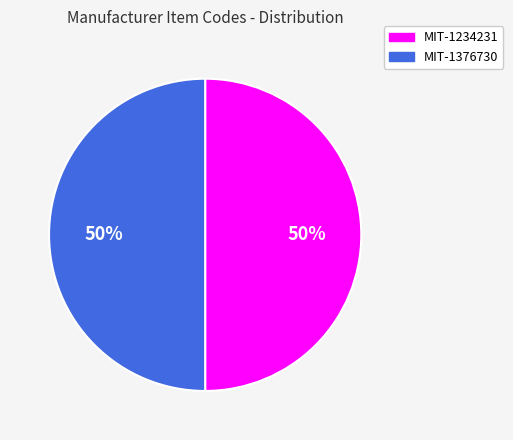

Combined, do MIT-1234231 and MIT-1376730 account for over 50%?

Yes